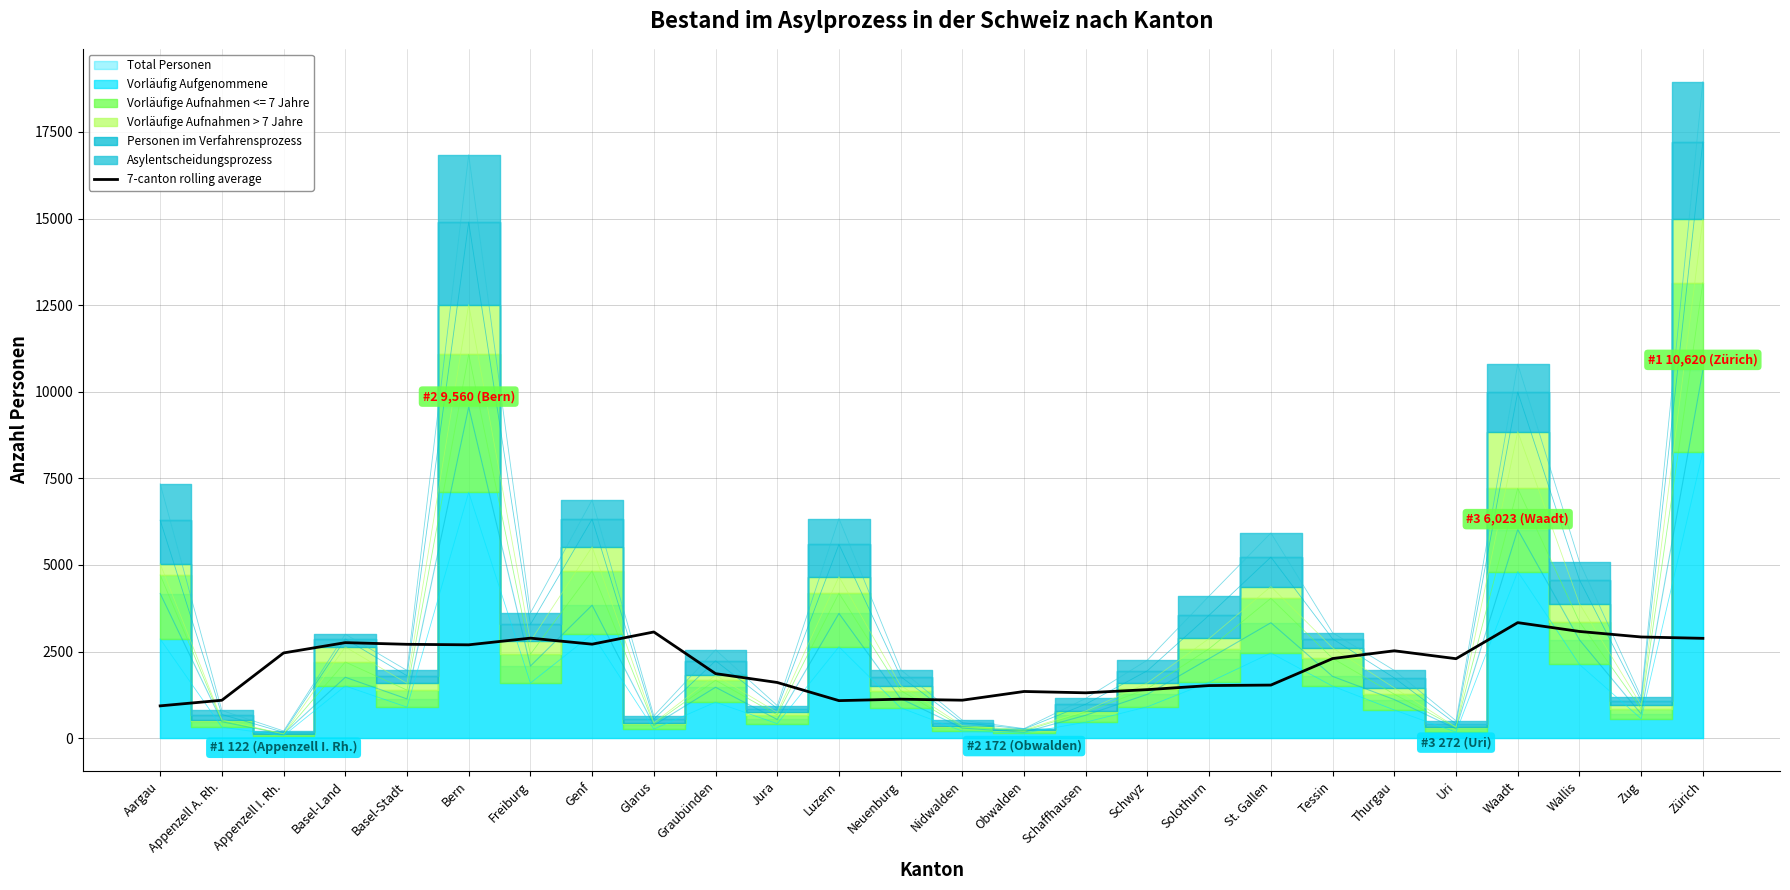

True or false: the data shows 1126.1 at Neuenburg.

True